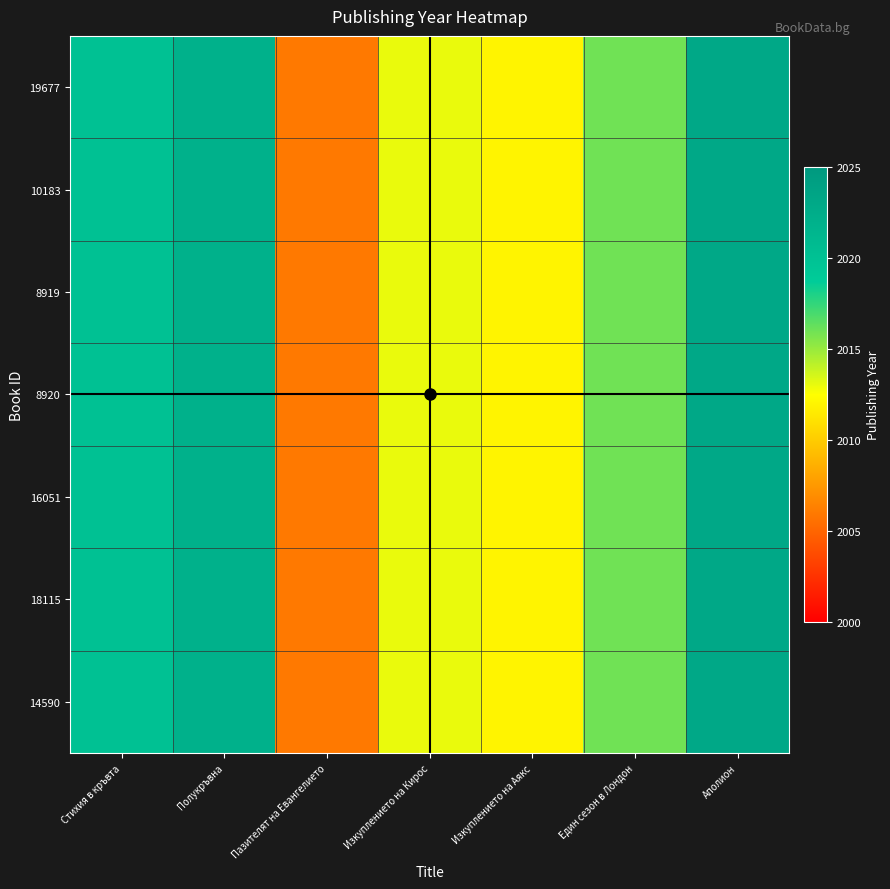

How many distinct data groups are displayed?

7